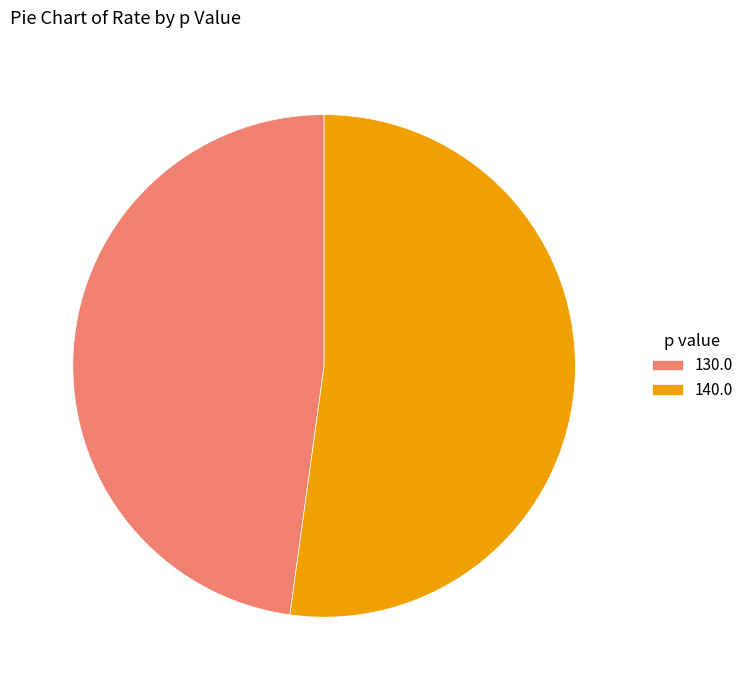

Which slice represents more than half of the pie?

140.0